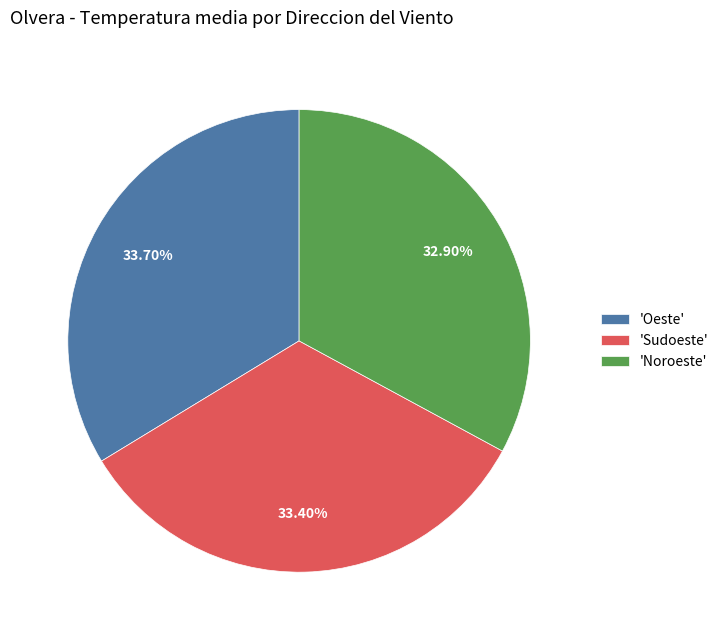

Approximately how many times larger is the value at 'Noroeste' compared to 'Sudoeste'?

1.0